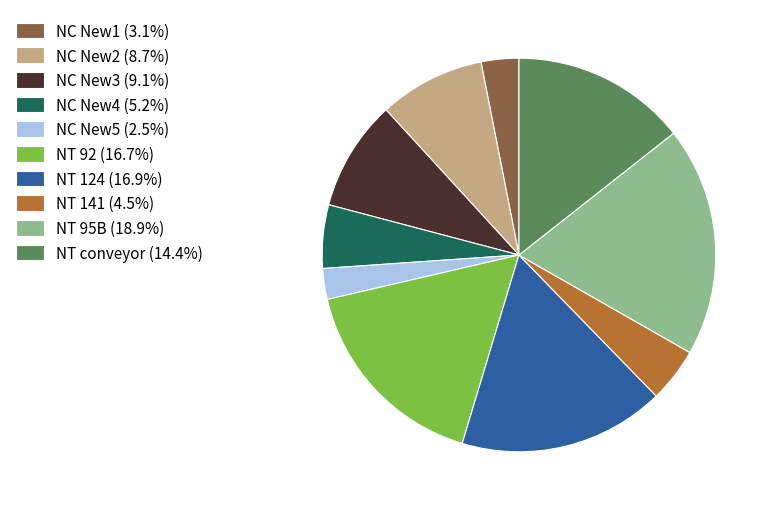

Is the sum of NT 92 and NT 141 greater than half?

No